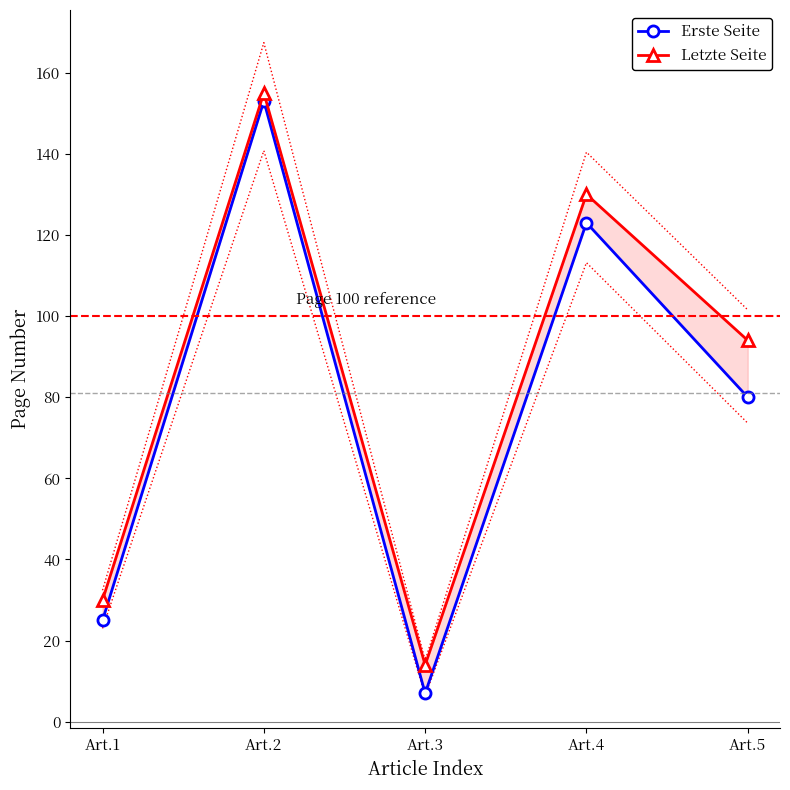

Read the Erste Seite value at Art.3, to the nearest 5.

5